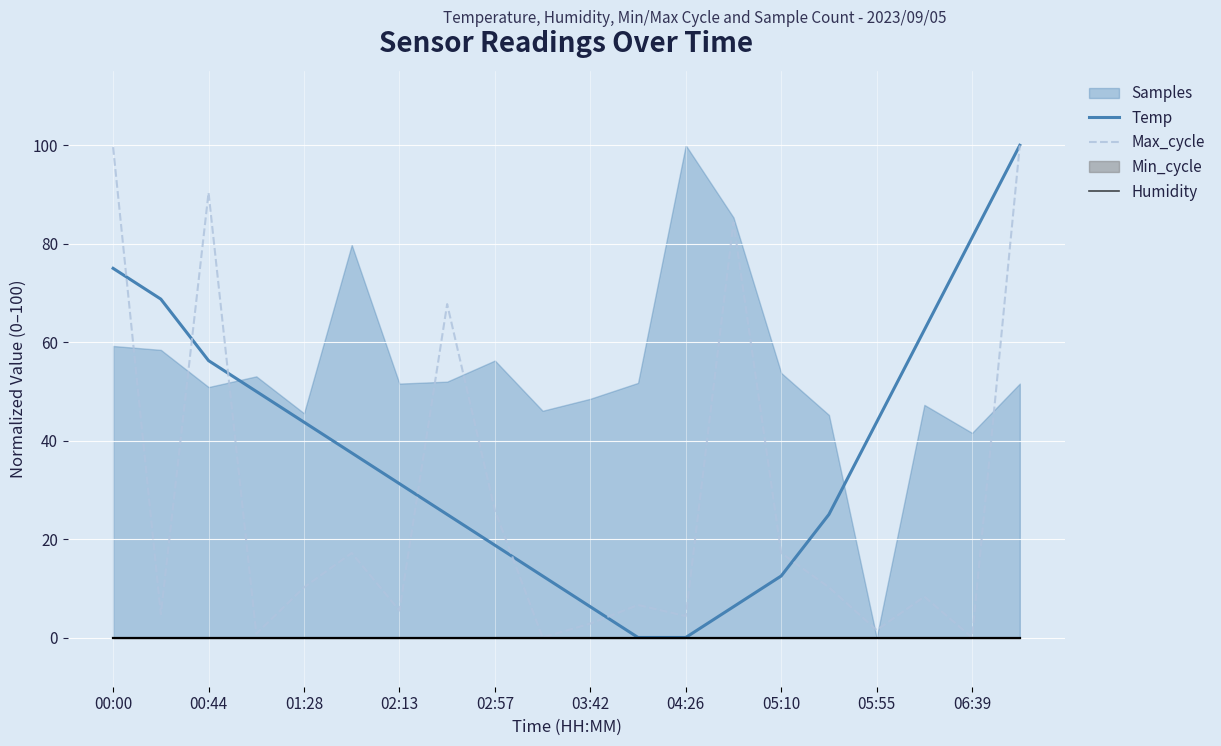

The Temp series shows 0.0 at 04:26. True or false?

True